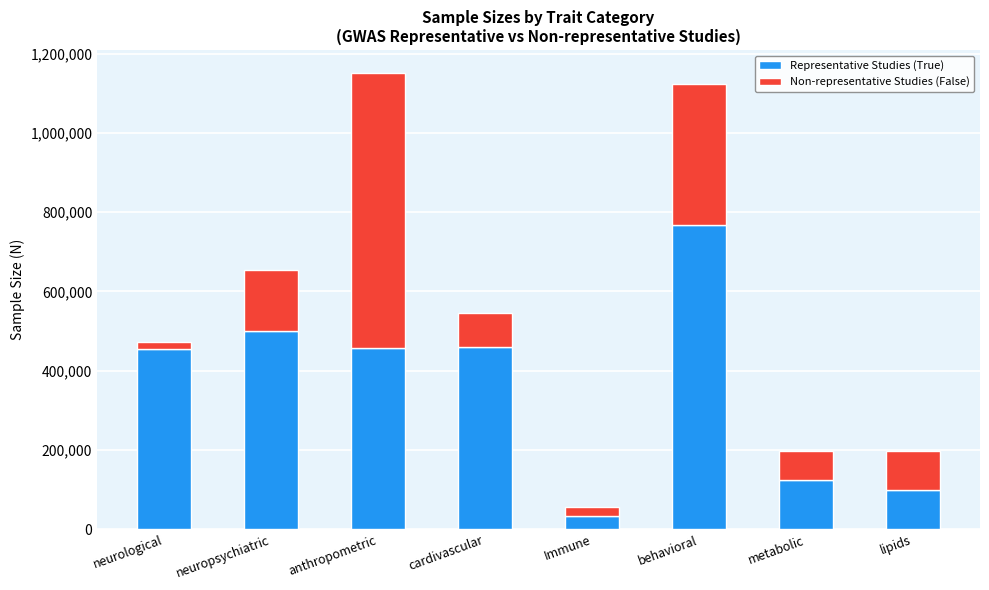

Is it true that Representative Studies (True) equals 459324 at cardivascular?

True